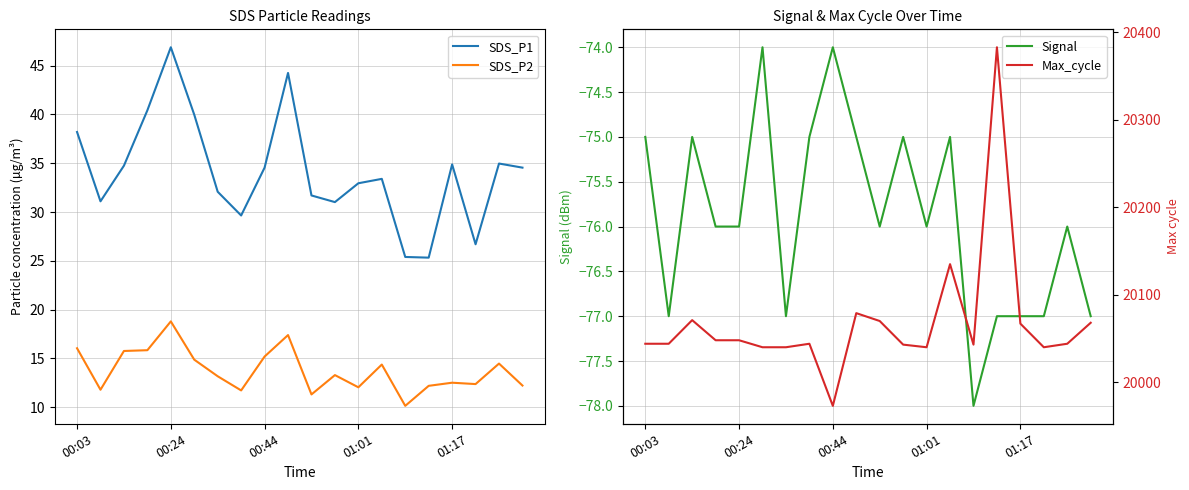

Does the chart have visible grid lines?

Yes